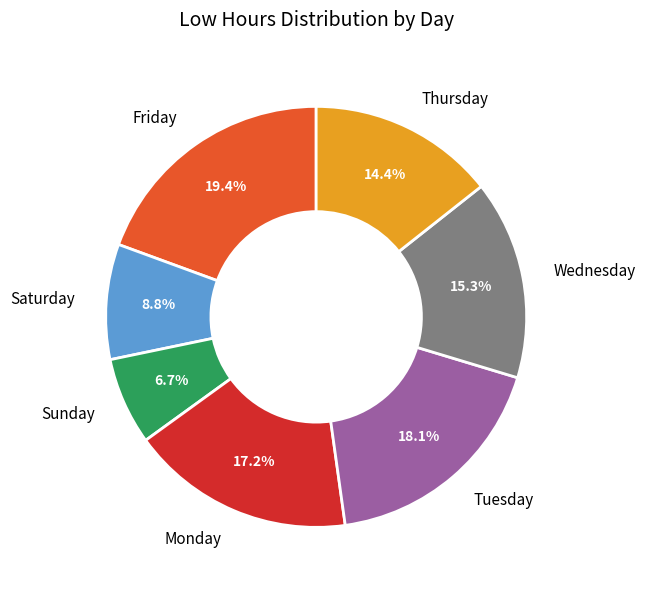

Count the number of slices in the pie.

7